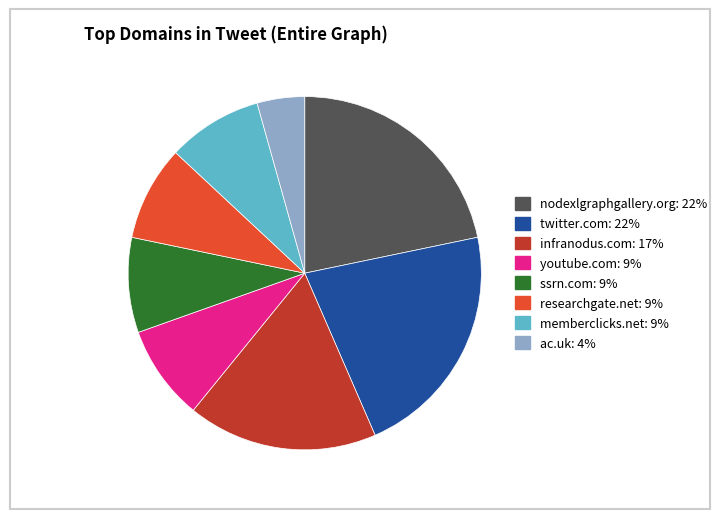

Does youtube.com account for over 50% of the chart?

No